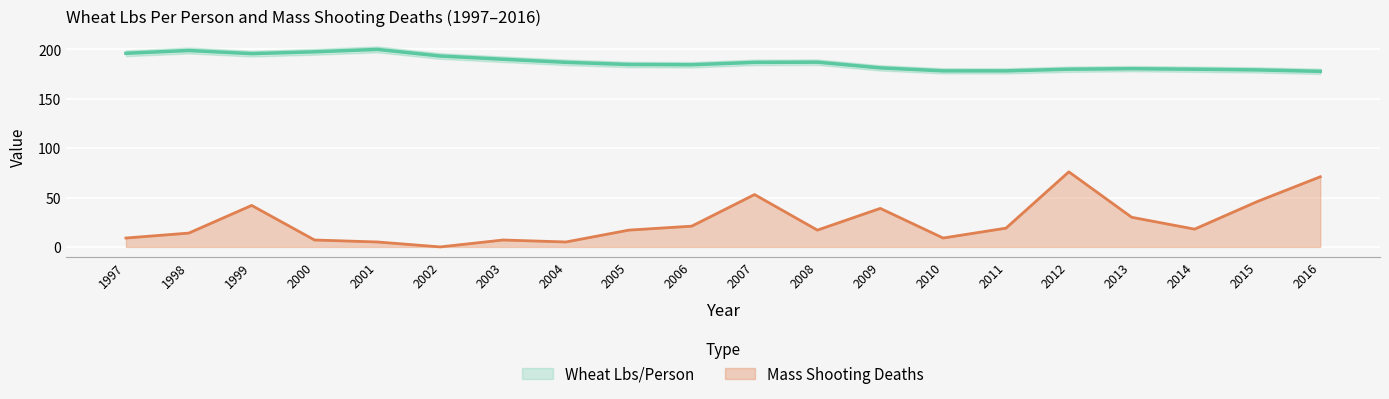

How many lines are shown in the chart?

2